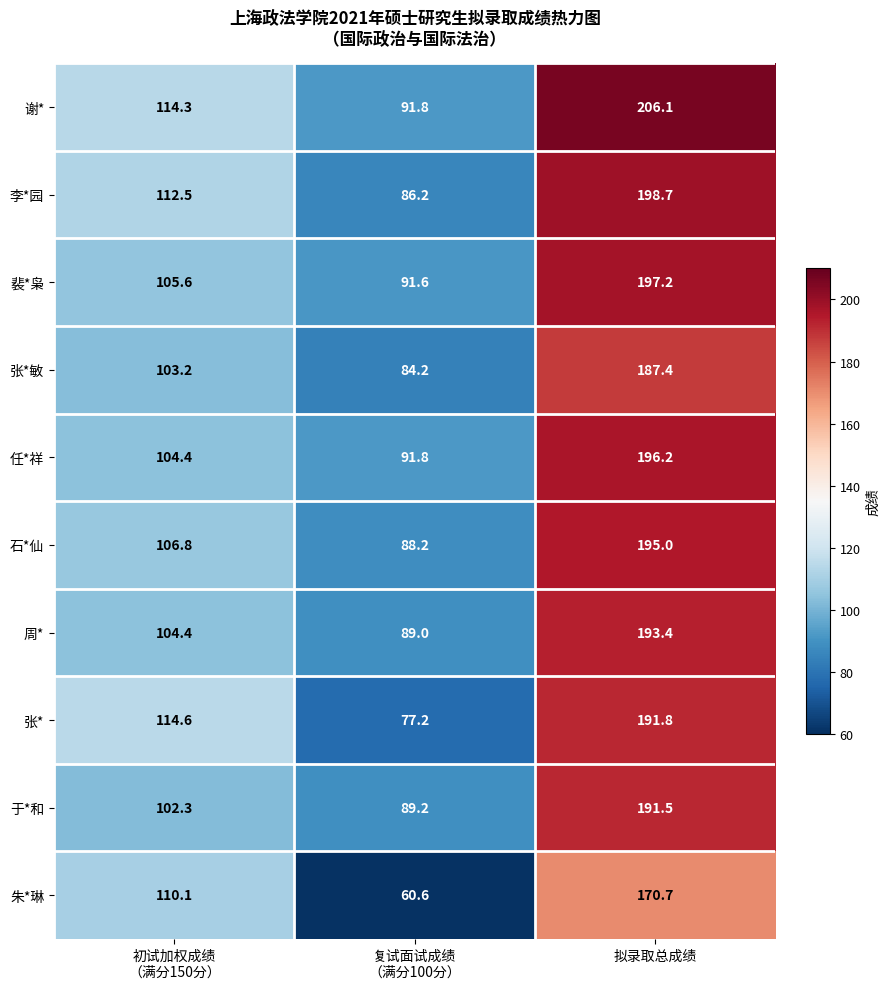

How many series are shown in this chart?

10